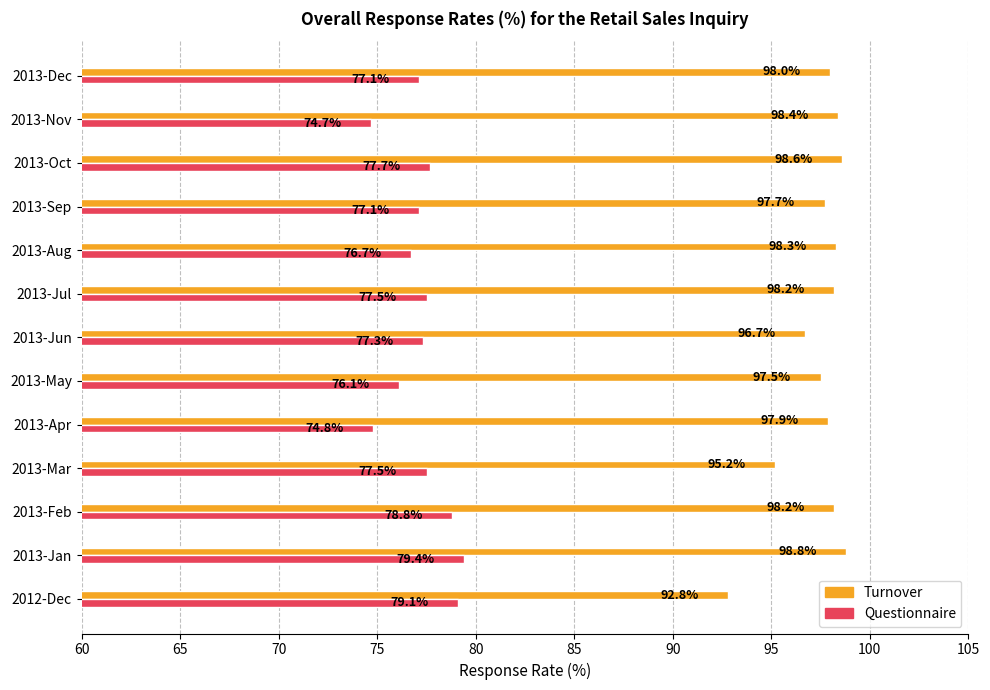

Which series has the widest spread of values?

Turnover